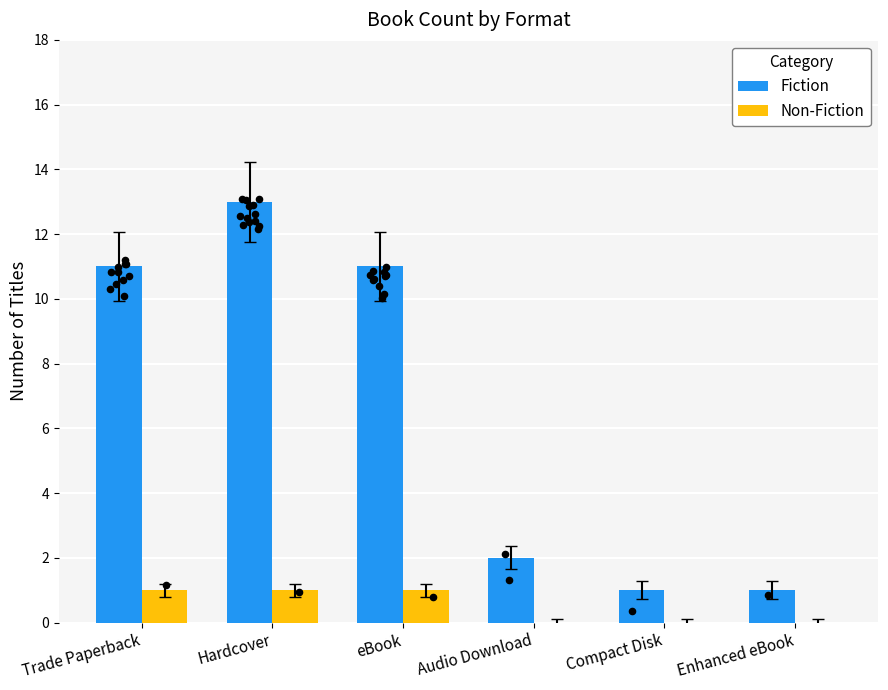

At how many categories does at least one series exceed 9?

3